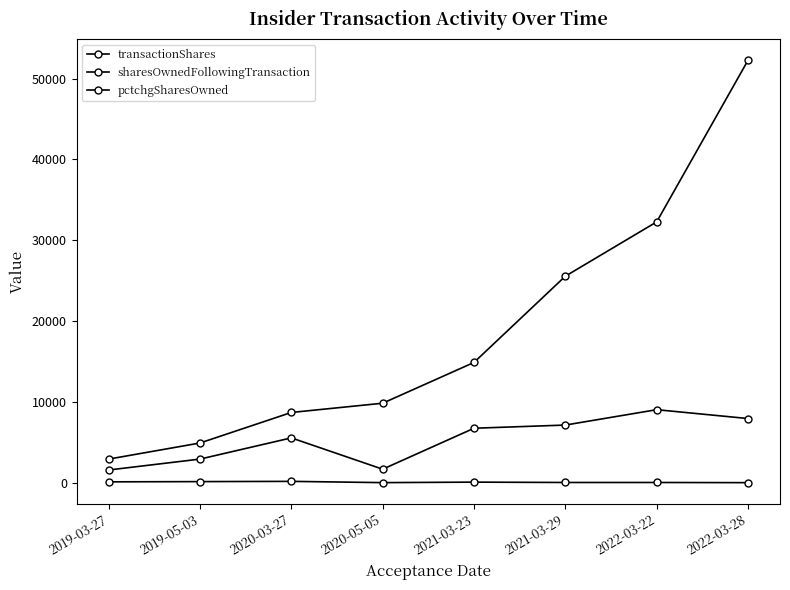

How many data points in pctchgSharesOwned are less than 83?

4